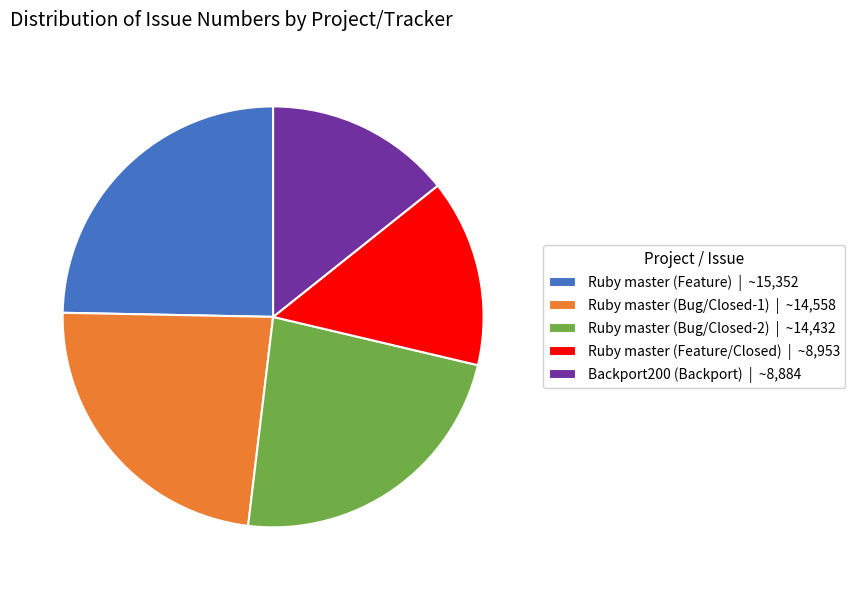

Is the sum of Ruby master (Bug/Closed-2) | ~14,432 and Ruby master (Feature) | ~15,352 greater than half?

No